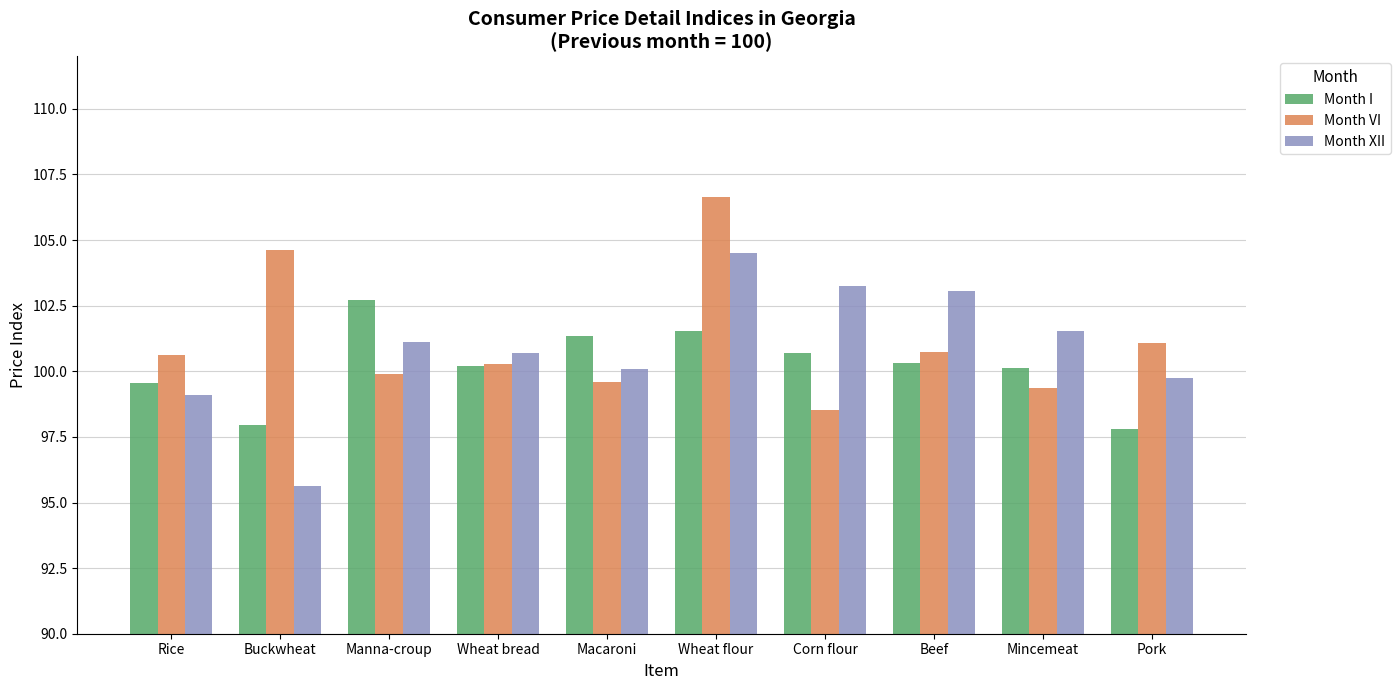

What is the difference between the highest and lowest values at Rice?

1.5